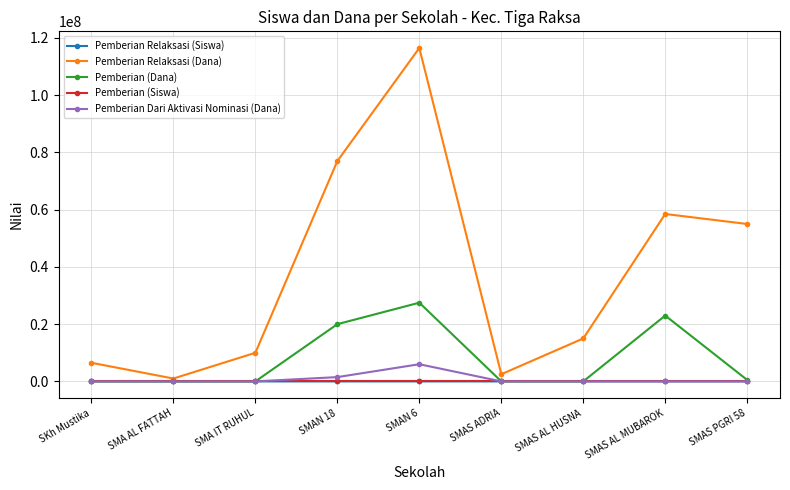

True or false: Pemberian Relaksasi (Dana) has more than 2 interior local peaks.

False